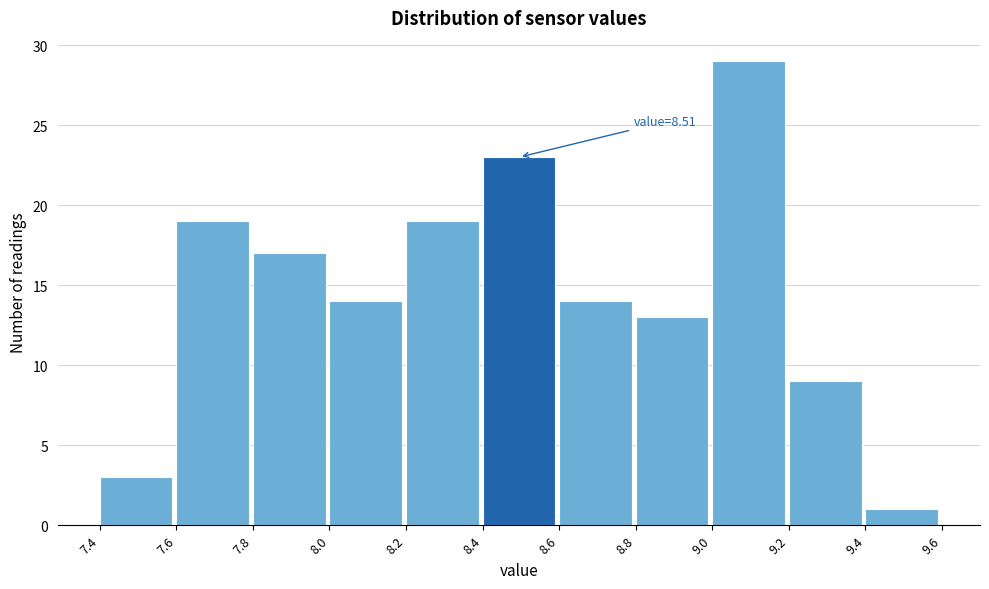

Over which range of the x-axis is the bar tallest?

9.0 to 9.2